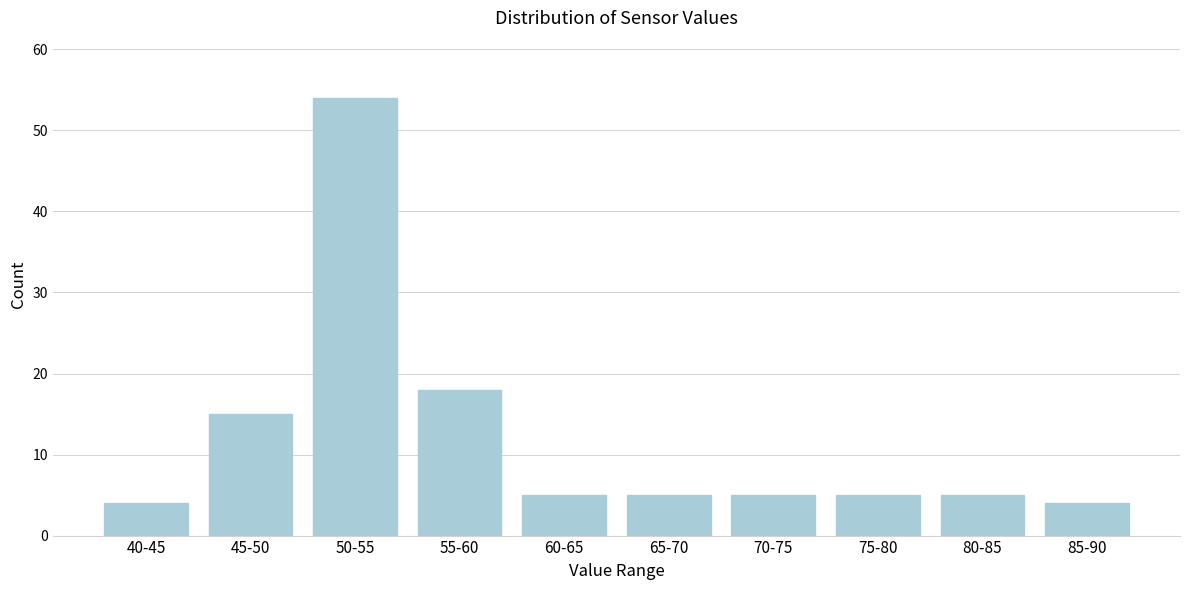

Reading left to right, what are all the values shown in this chart?

4	15	54	18	5	5	5	5	5	4